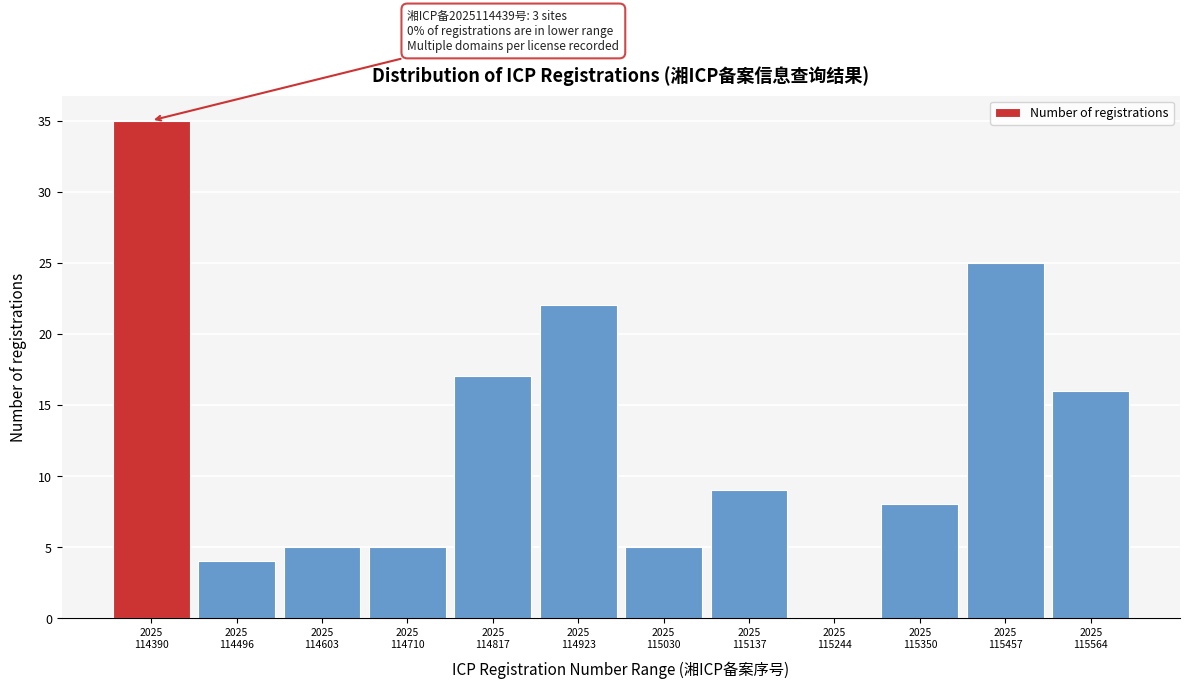

What is the sum of all values?

151